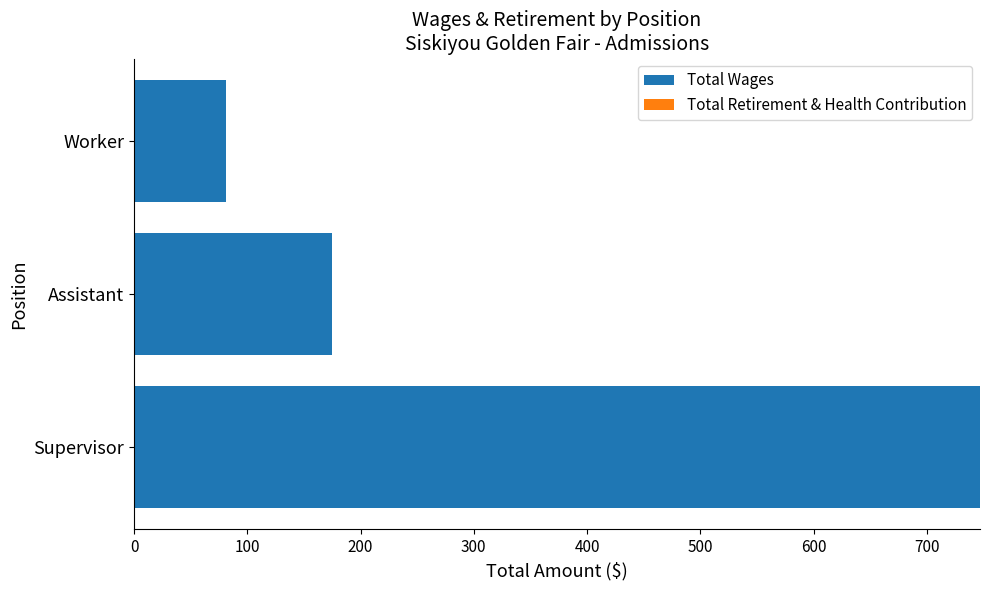

Are the bars grouped side by side (vs. stacked)?

No